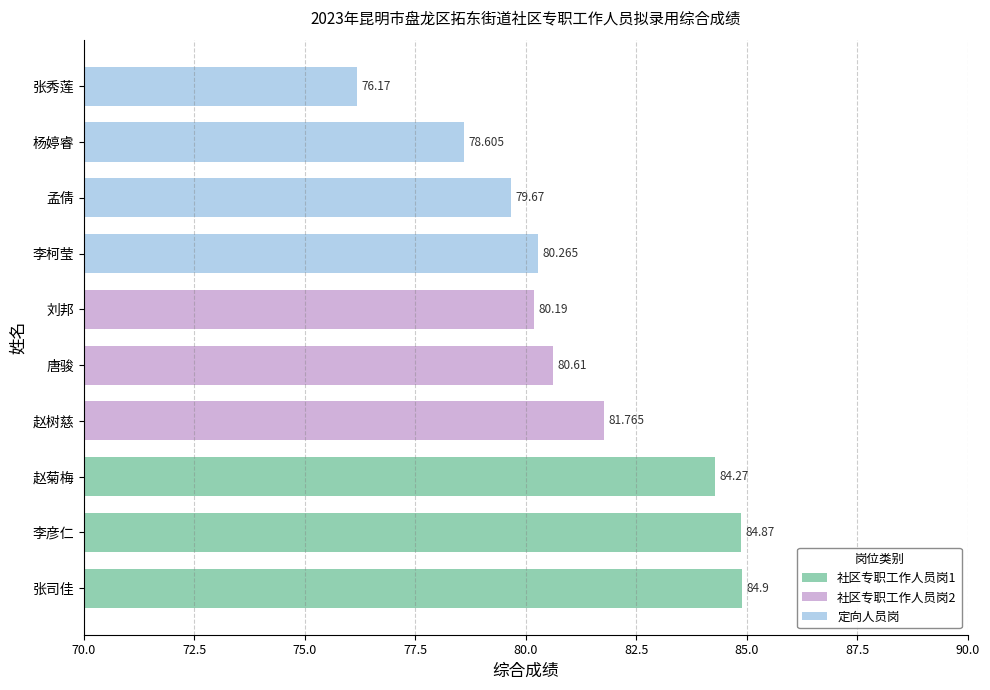

How many categories are shown in the chart?

10